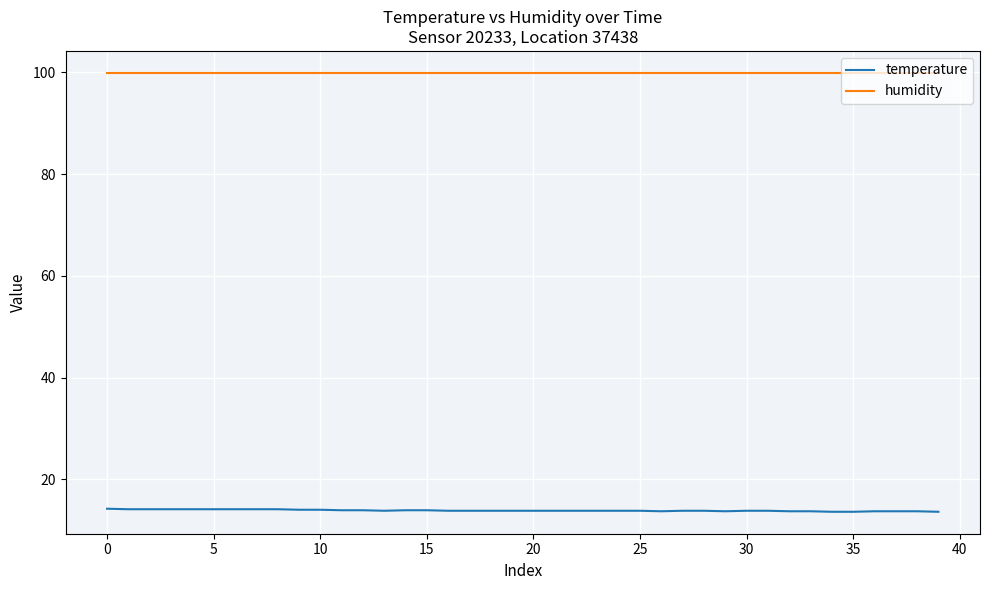

Rank the series by their average value, from highest to lowest.

humidity, temperature